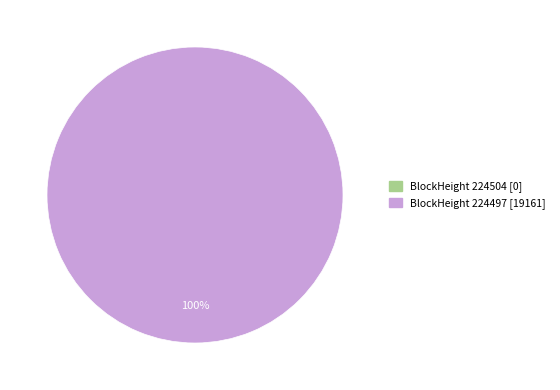

Which slice is the largest?

224497